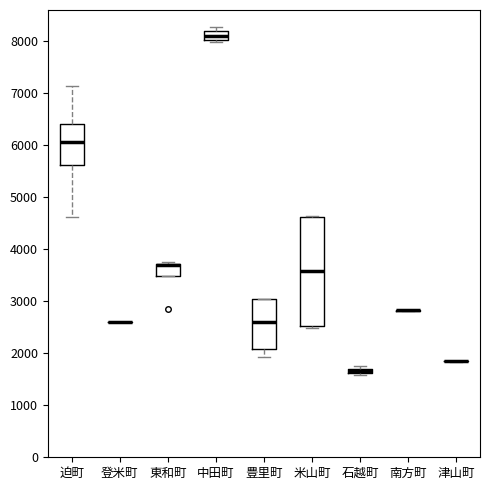

Comparing the boxes themselves (not the whiskers), which one is the tallest?

米山町